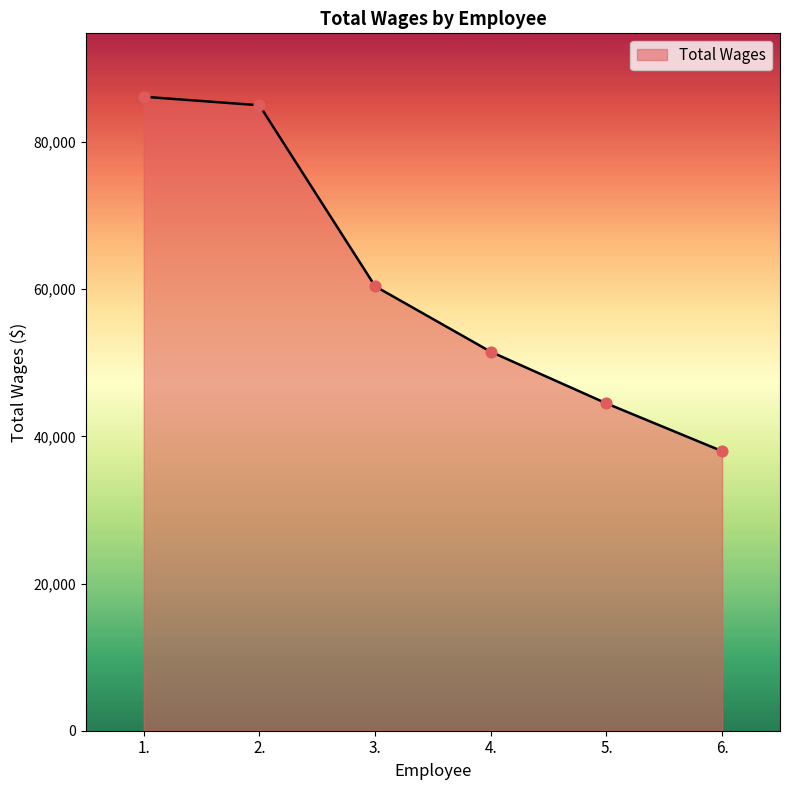

What is the change in value from 4. to 6.?

-13505